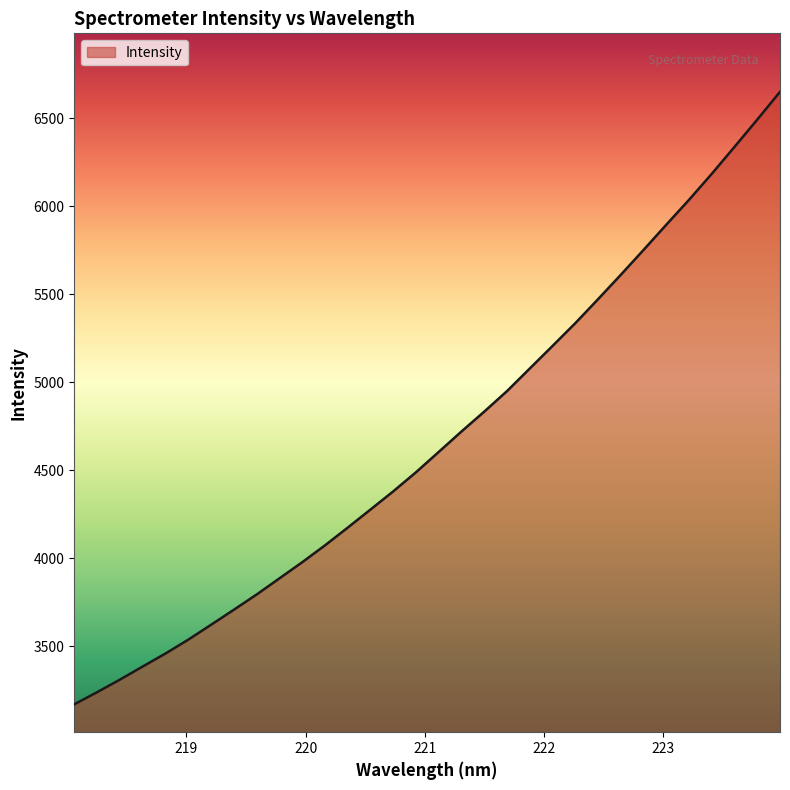

What is the greatest value displayed?

6649.8